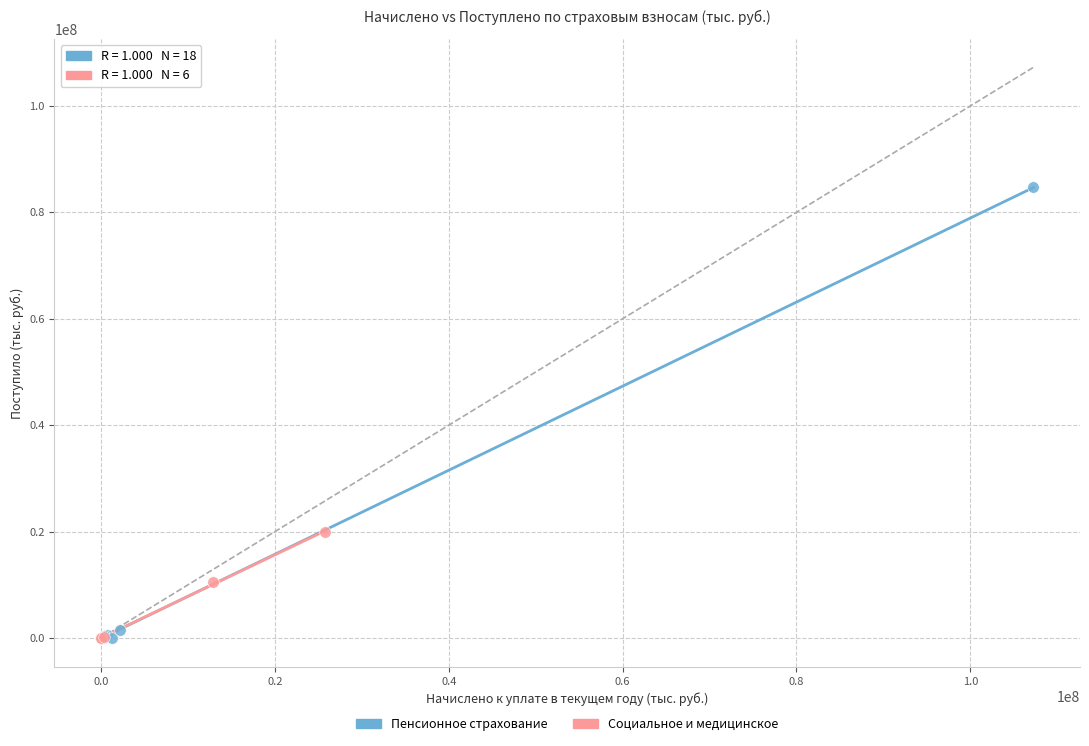

Which series reaches the maximum Y coordinate?

Пенсионное страхование